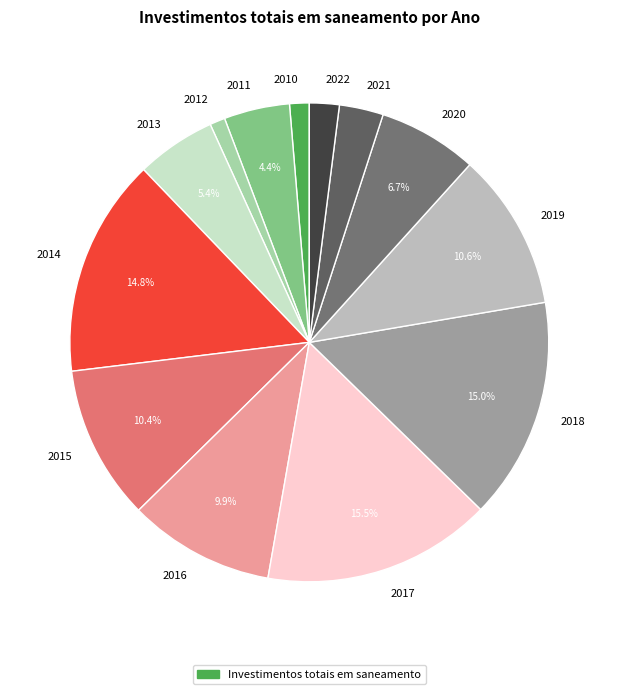

Combined, do 2012 and 2013 account for over 50%?

No